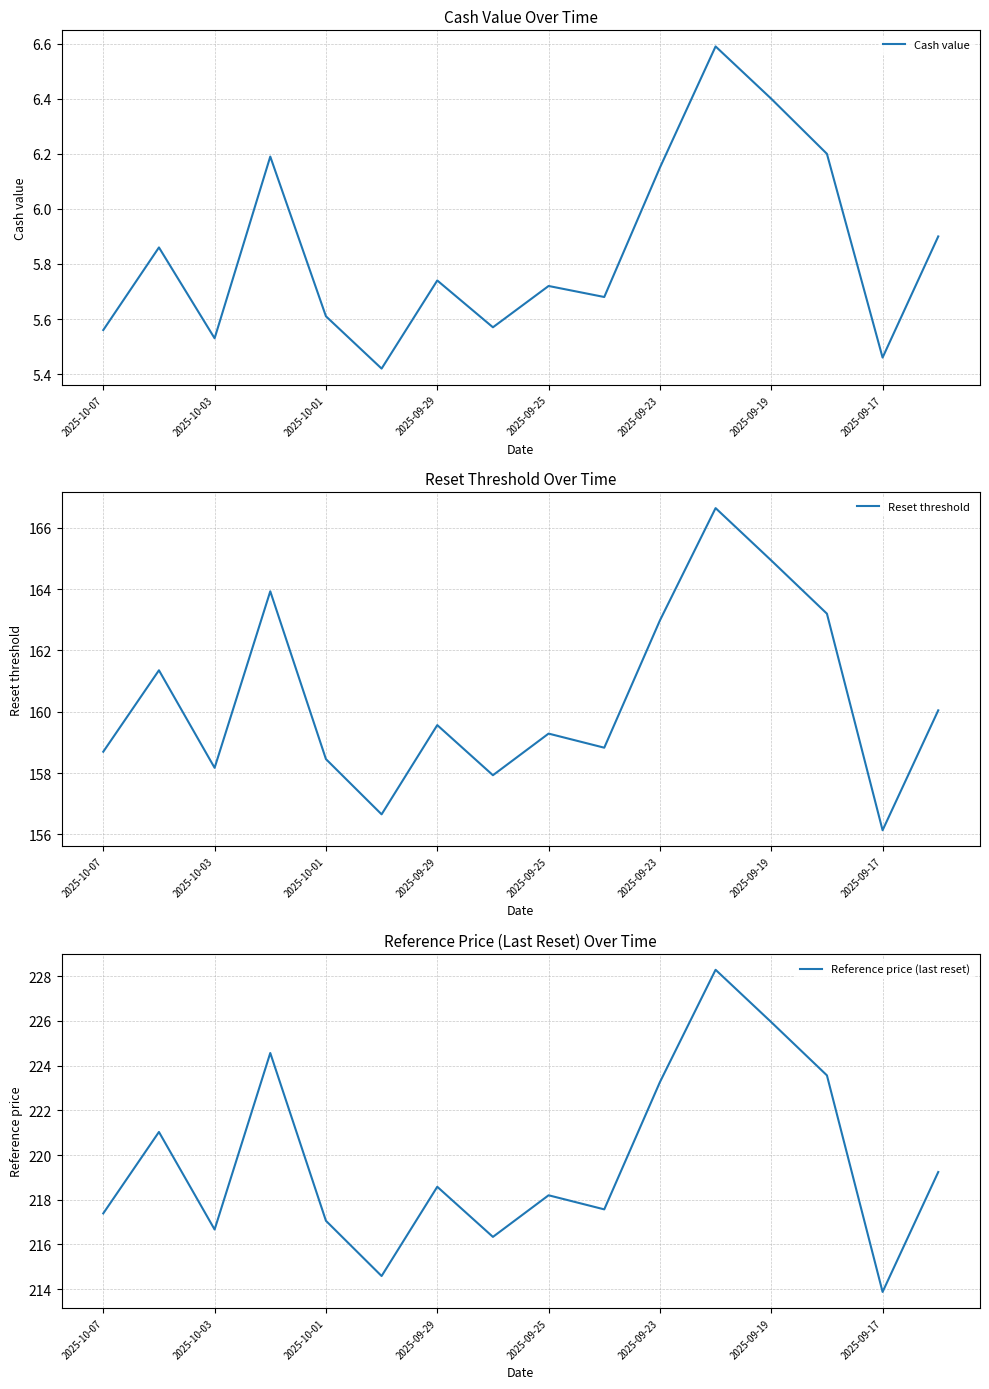

What is the difference between the second highest and second lowest values in the Reference price (last reset) series?

11.3